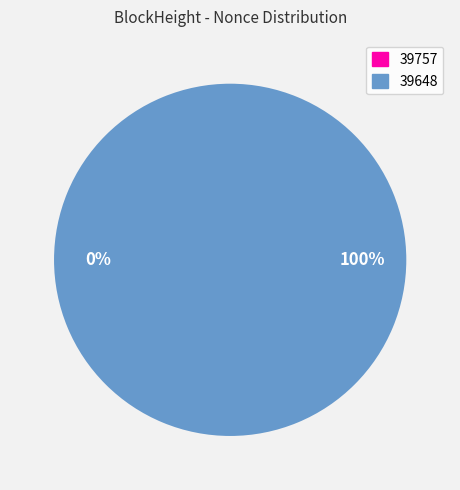

To the nearest percent, what is the difference between the 39757 and 39648 slice percentages?

100%